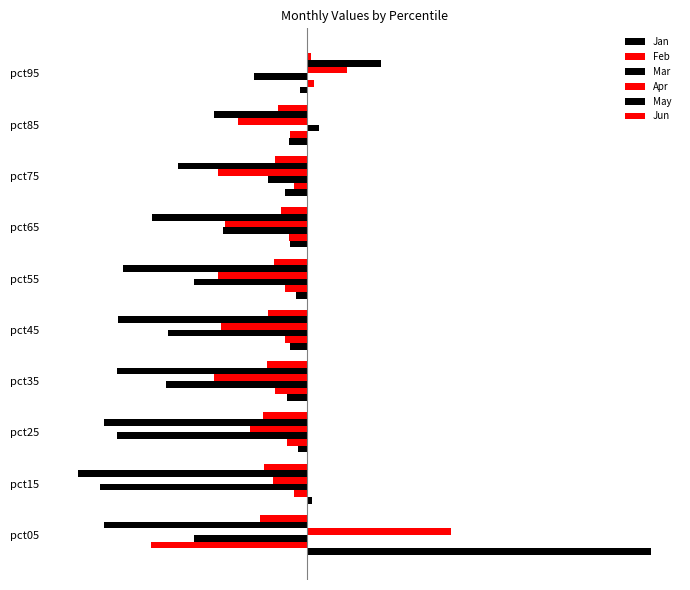

Reading left to right, transcribe all the data shown in this chart.

Jan: 2.3	0.0	-0.1	-0.1	-0.1	-0.1	-0.1	-0.2	-0.1	-0.0
Feb: -1.1	-0.1	-0.1	-0.2	-0.1	-0.1	-0.1	-0.1	-0.1	0.0
Mar: -0.8	-1.4	-1.3	-1.0	-0.9	-0.8	-0.6	-0.3	0.1	-0.4
Apr: 1.0	-0.2	-0.4	-0.6	-0.6	-0.6	-0.6	-0.6	-0.5	0.3
May: -1.4	-1.6	-1.4	-1.3	-1.3	-1.3	-1.1	-0.9	-0.6	0.5
Jun: -0.3	-0.3	-0.3	-0.3	-0.3	-0.2	-0.2	-0.2	-0.2	0.0